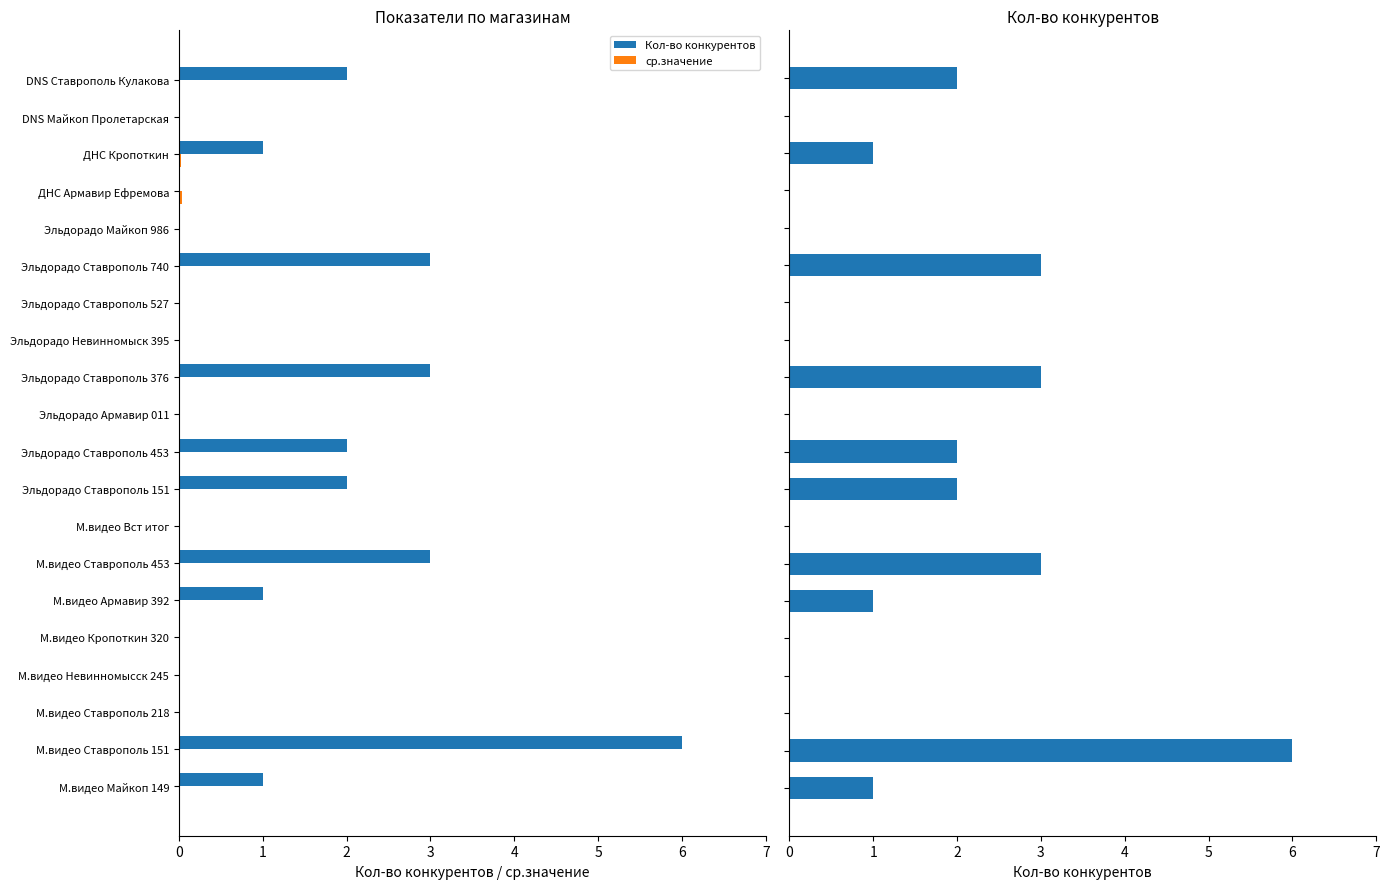

Is the value of Кол-во конкурентов at 18 greater than the value of ср.значение at 0?

No